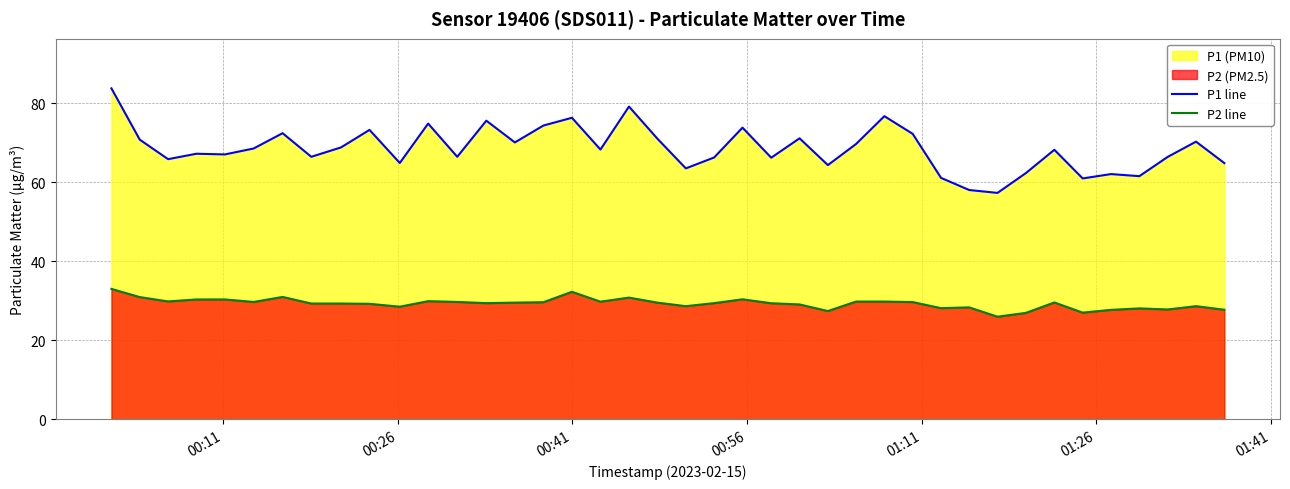

True or false: P2 line and P1 line cross at least once.

False